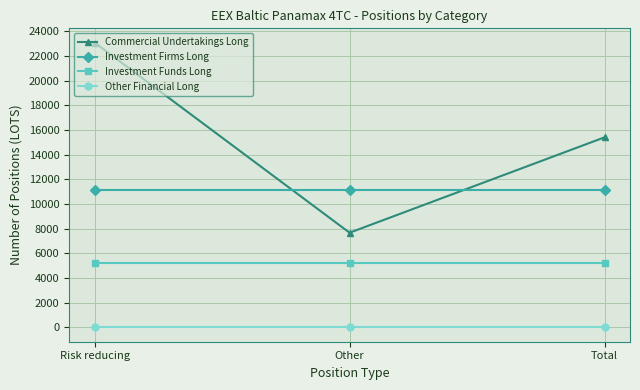

What is the greatest value displayed?

23101.2